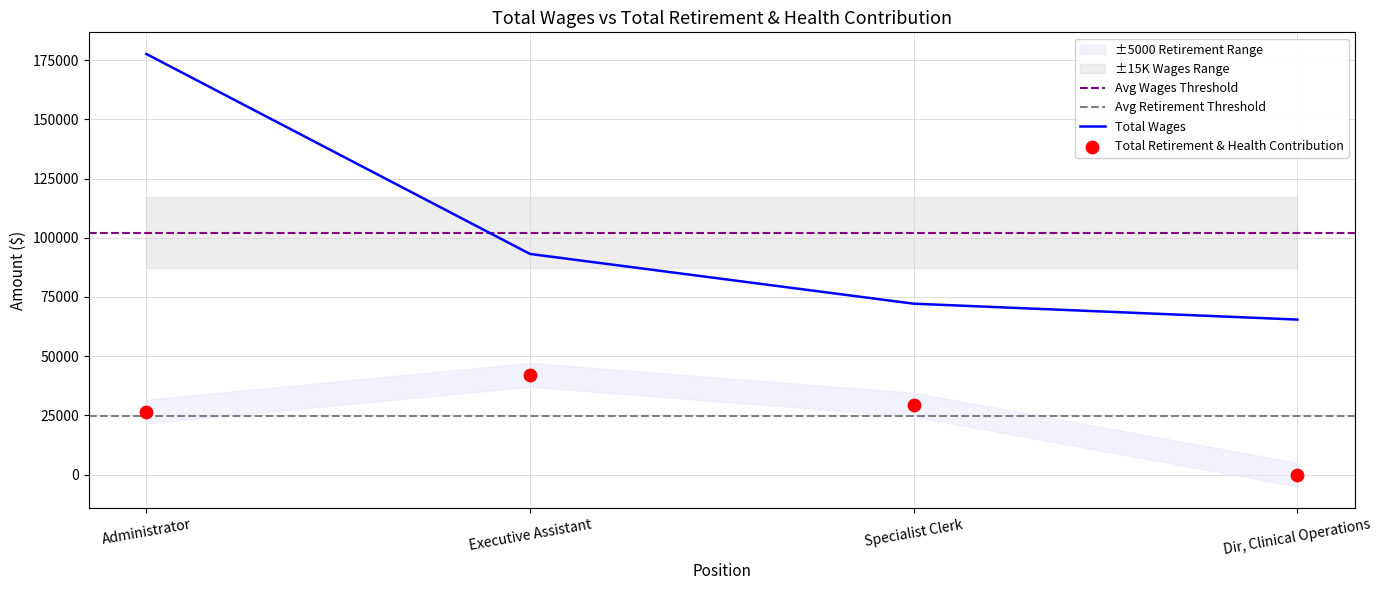

Which series reaches the minimum Y coordinate?

Total Retirement & Health Contribution